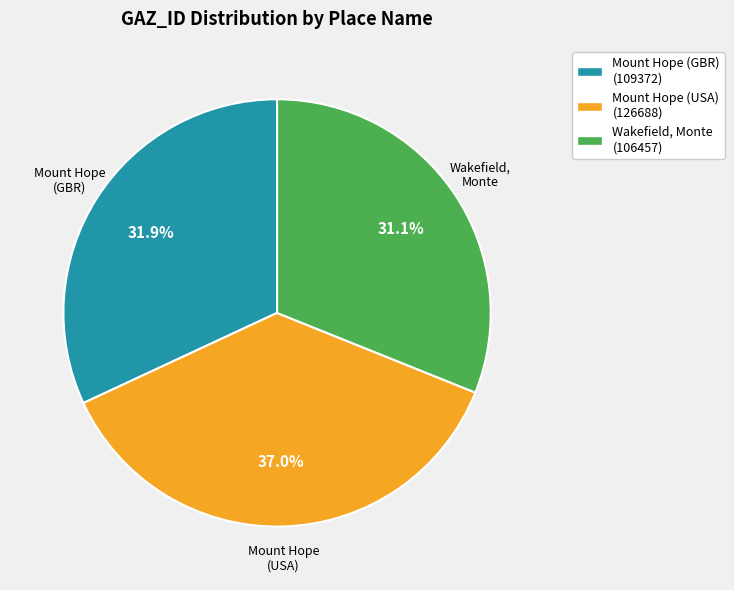

How many slices are in this pie chart?

3